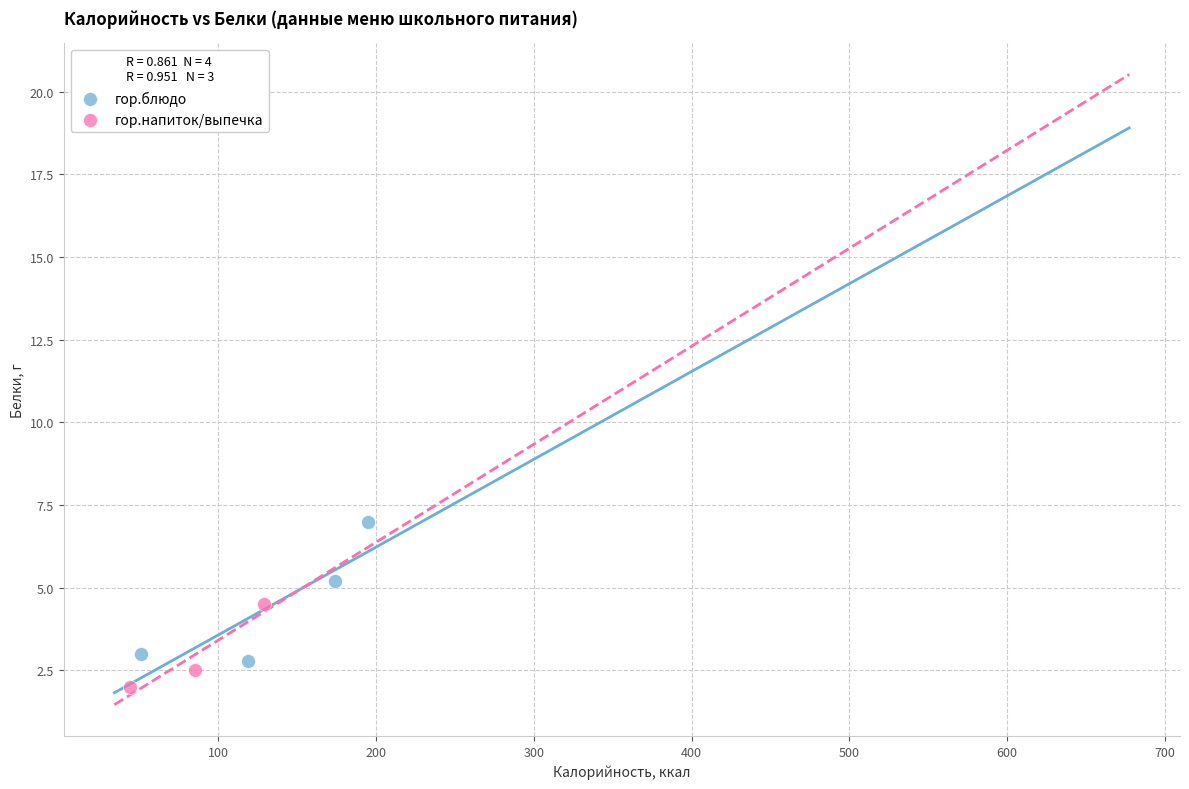

Which series has the largest Y range (max minus min)?

гор.блюдо